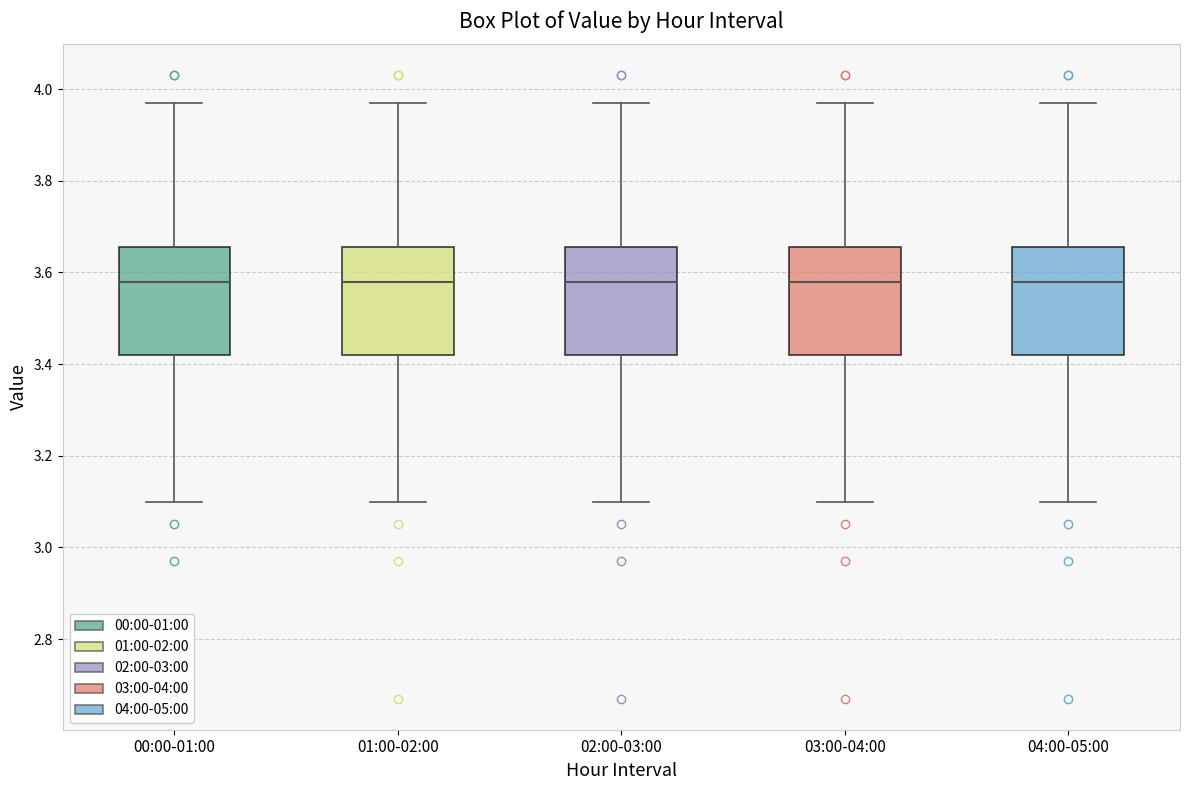

Reading left to right, read every box against the y-axis: the position of its median line, the range the box covers, and the ends of its whiskers. The values are not printed on the chart, so give them approximately, as read against the axis.

00:00-01:00: median 3.58, box 3.42 to 3.66, whiskers 3.10 to 3.98
01:00-02:00: median 3.58, box 3.42 to 3.66, whiskers 3.10 to 3.98
02:00-03:00: median 3.58, box 3.42 to 3.66, whiskers 3.10 to 3.98
03:00-04:00: median 3.58, box 3.42 to 3.66, whiskers 3.10 to 3.98
04:00-05:00: median 3.58, box 3.42 to 3.66, whiskers 3.10 to 3.98